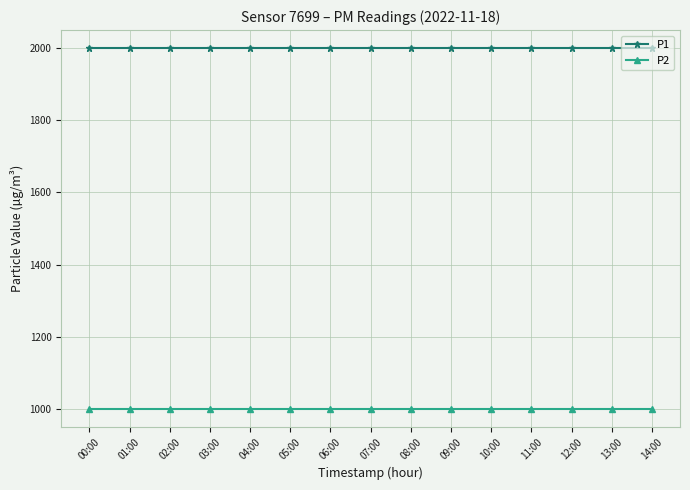

Is this an area chart (filled region under the line)?

No